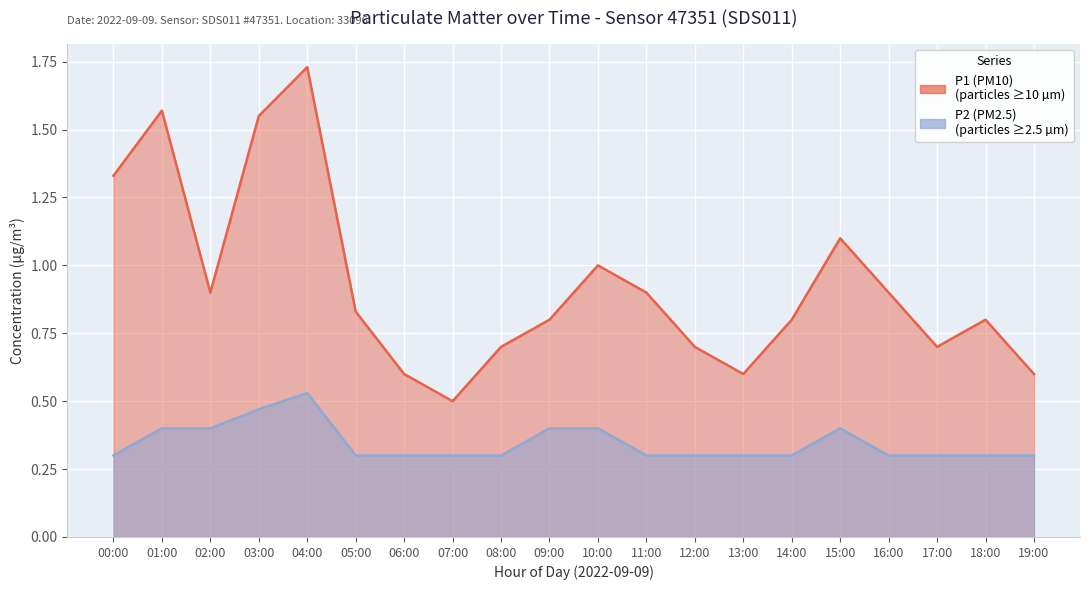

What is the label of the 12th point from the right?

08:00